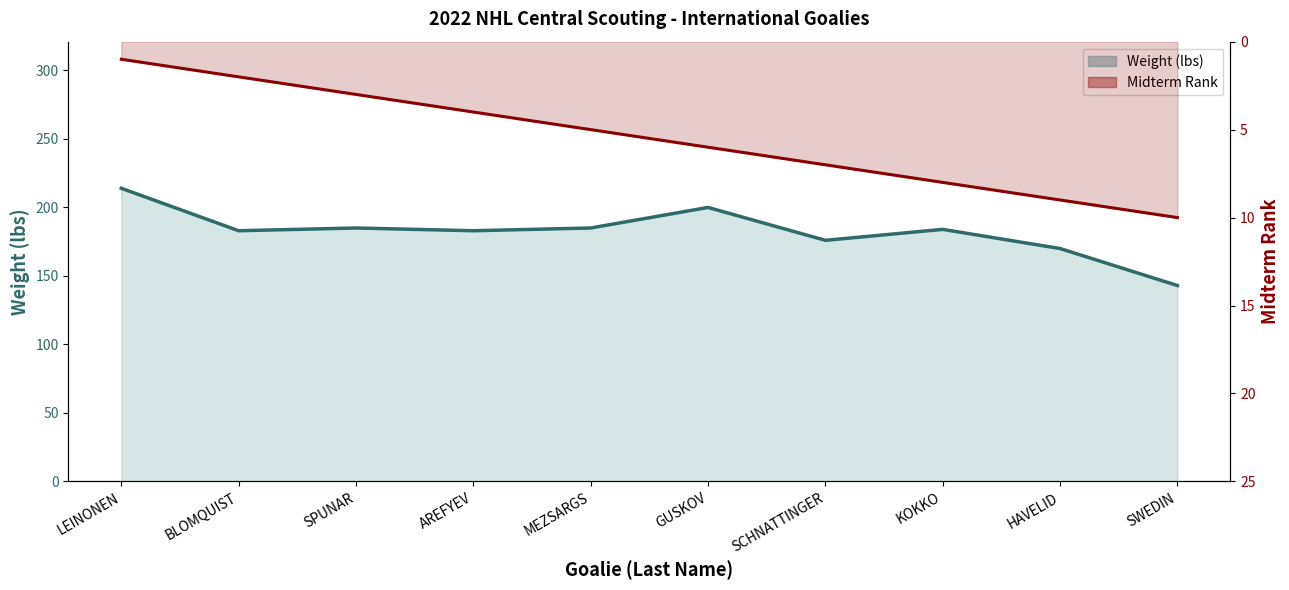

Is it true that Midterm Rank equals 13 at SWEDIN?

False